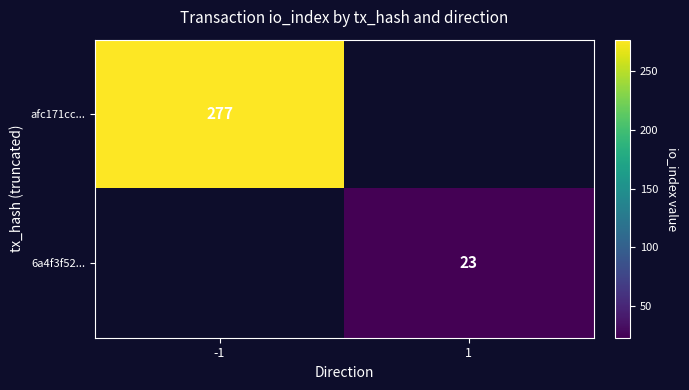

What is the difference between the highest and lowest values at -1?

277